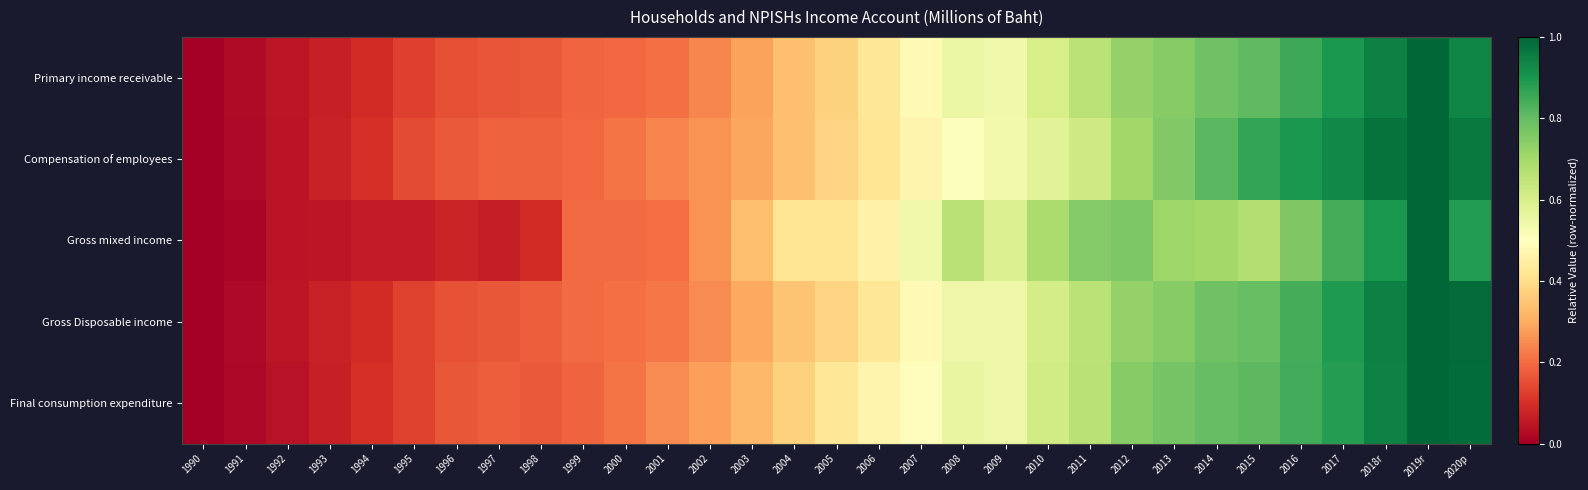

What is the greatest value displayed?

1.0